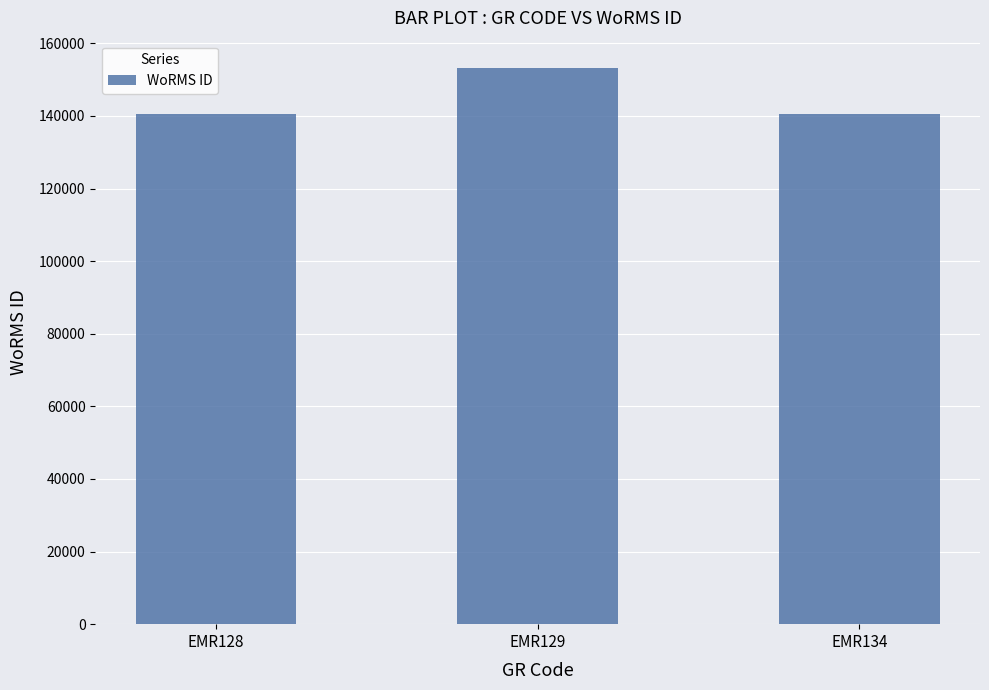

What is the change in value from EMR128 to EMR134?

+4